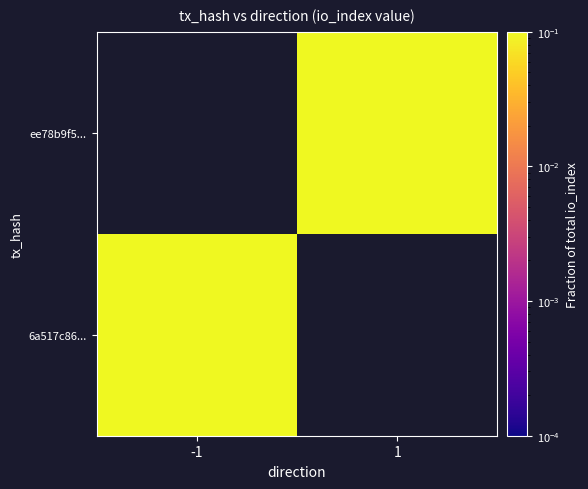

Which series has the largest range (max minus min)?

6a517c86...